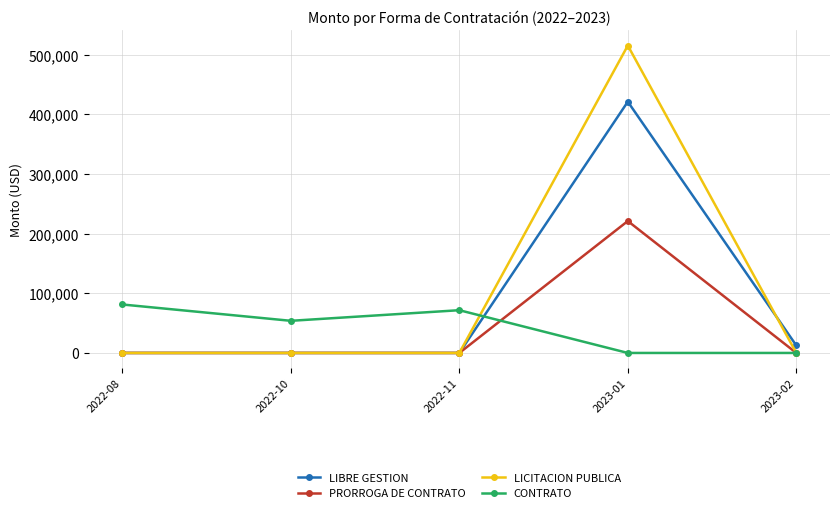

Rank the series by their maximum value, from highest to lowest.

LICITACION PUBLICA, LIBRE GESTION, PRORROGA DE CONTRATO, CONTRATO